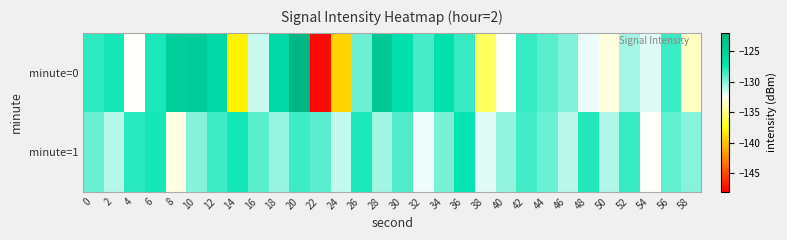

Reading left to right, transcribe all the data shown in this chart.

minute=0: 0=-128.2	2=-127.6	4=-132.5	6=-127.8	8=-125.0	10=-124.7	12=-125.9	14=-138.1	16=-131.3	18=-126.1	20=-122.5	22=-147.6	24=-139.3	26=-129.4	28=-124.3	30=-126.7	32=-128.7	34=-126.8	36=-128.3	38=-135.7	40=-132.5	42=-128.3	44=-129.0	46=-129.8	48=-132.0	50=-133.1	52=-130.6	54=-131.7	56=-128.4	58=-133.6
minute=1: 0=-129.3	2=-130.9	4=-128.1	6=-127.6	8=-132.9	10=-129.9	12=-128.5	14=-127.6	16=-129.0	18=-130.3	20=-128.5	22=-129.1	24=-131.2	26=-127.8	28=-130.5	30=-128.9	32=-132.1	34=-129.7	36=-127.3	38=-131.8	40=-130.2	42=-128.6	44=-129.4	46=-131.0	48=-127.9	50=-130.8	52=-128.3	54=-132.5	56=-129.2	58=-130.0